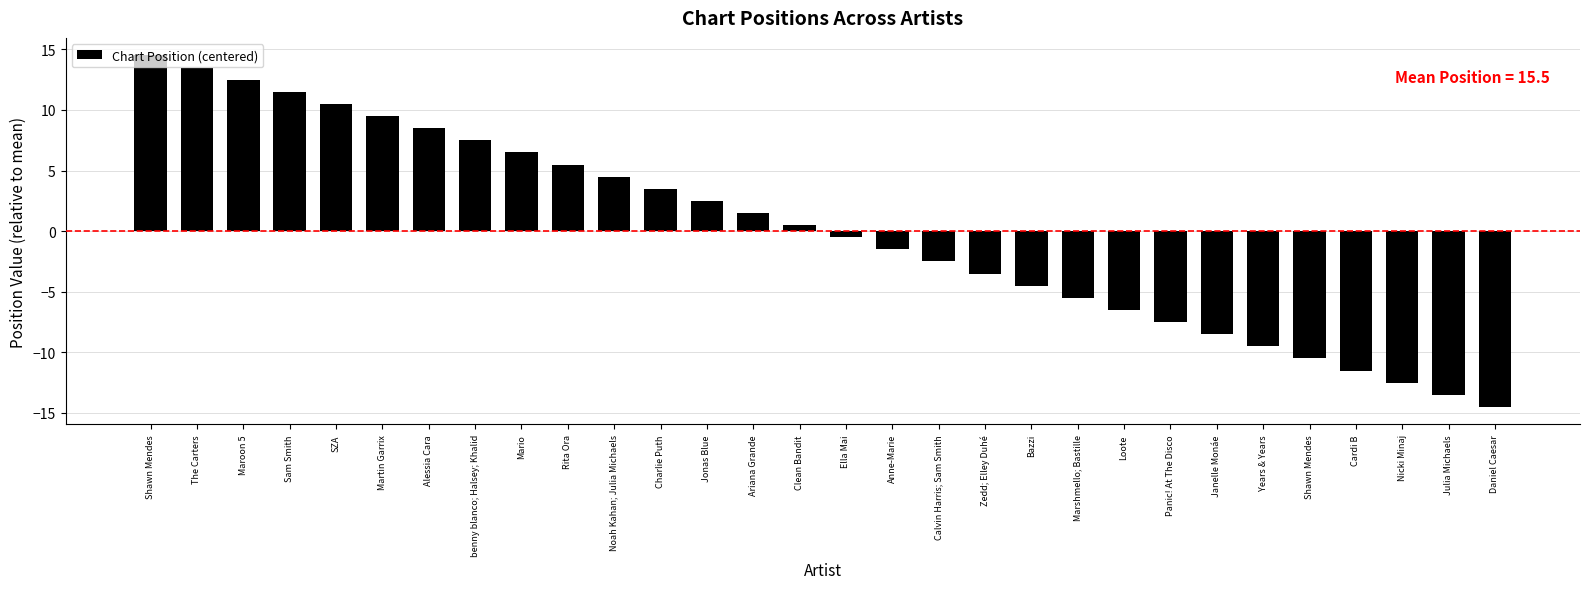

Between Shawn Mendes and Maroon 5, which is larger?

Maroon 5